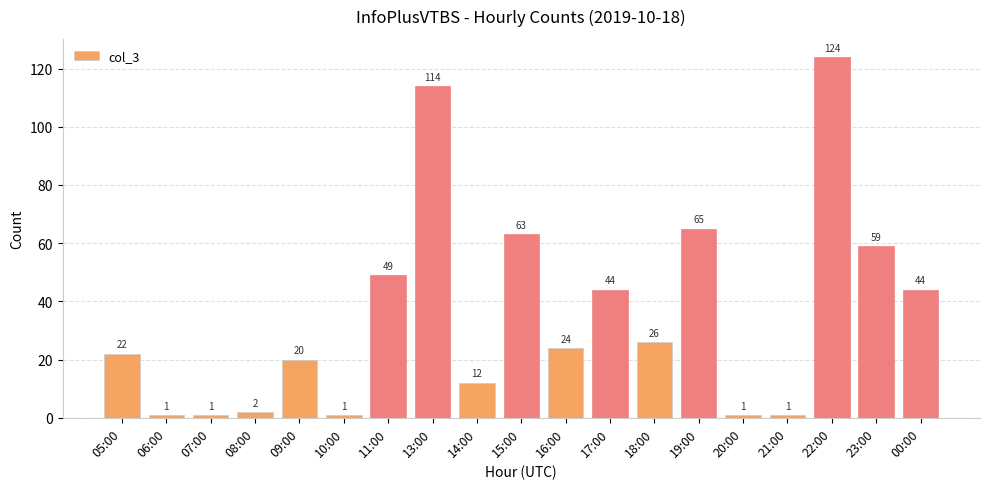

What is the average value?

35